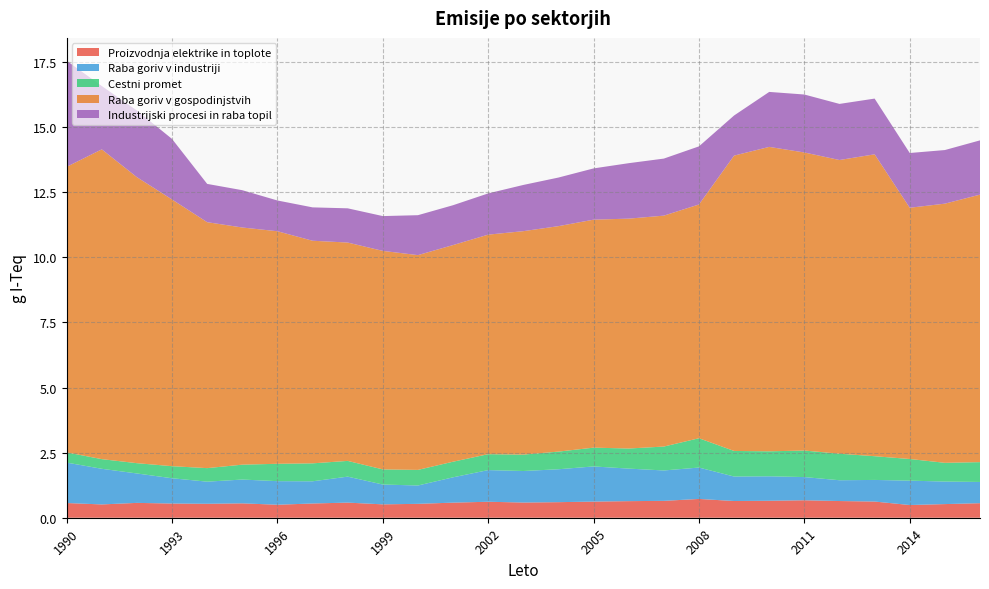

Reading left to right, what are all the values shown in this chart?

Proizvodnja elektrike in toplote: 1990=0.6	1991=0.5	1992=0.6	1993=0.5	1994=0.5	1995=0.6	1996=0.5	1997=0.5	1998=0.6	1999=0.5	2000=0.5	2001=0.6	2002=0.6	2003=0.6	2004=0.6	2005=0.6	2006=0.6	2007=0.6	2008=0.7	2009=0.6	2010=0.7	2011=0.7	2012=0.6	2013=0.6	2014=0.5	2015=0.5	2016=0.6
Raba goriv v industriji: 1990=1.6	1991=1.4	1992=1.1	1993=1.0	1994=0.8	1995=0.9	1996=0.9	1997=0.9	1998=1.0	1999=0.8	2000=0.7	2001=1.0	2002=1.2	2003=1.2	2004=1.3	2005=1.4	2006=1.3	2007=1.2	2008=1.2	2009=0.9	2010=0.9	2011=0.9	2012=0.8	2013=0.8	2014=0.9	2015=0.9	2016=0.8
Cestni promet: 1990=0.4	1991=0.4	1992=0.4	1993=0.5	1994=0.5	1995=0.6	1996=0.7	1997=0.7	1998=0.6	1999=0.6	2000=0.6	2001=0.6	2002=0.6	2003=0.6	2004=0.7	2005=0.7	2006=0.8	2007=0.9	2008=1.1	2009=1.0	2010=1.0	2011=1.0	2012=1.0	2013=0.9	2014=0.8	2015=0.7	2016=0.8
Raba goriv v gospodinjstvih: 1990=11.0	1991=11.9	1992=11.0	1993=10.2	1994=9.4	1995=9.1	1996=8.9	1997=8.6	1998=8.4	1999=8.4	2000=8.2	2001=8.3	2002=8.4	2003=8.6	2004=8.7	2005=8.8	2006=8.8	2007=8.9	2008=9.0	2009=11.3	2010=11.7	2011=11.4	2012=11.3	2013=11.6	2014=9.7	2015=10.0	2016=10.3
Industrijski procesi in raba topil: 1990=4.1	1991=2.4	1992=2.6	1993=2.3	1994=1.5	1995=1.4	1996=1.2	1997=1.3	1998=1.3	1999=1.3	2000=1.5	2001=1.5	2002=1.6	2003=1.8	2004=1.9	2005=2.0	2006=2.1	2007=2.2	2008=2.2	2009=1.5	2010=2.1	2011=2.2	2012=2.2	2013=2.1	2014=2.1	2015=2.1	2016=2.1